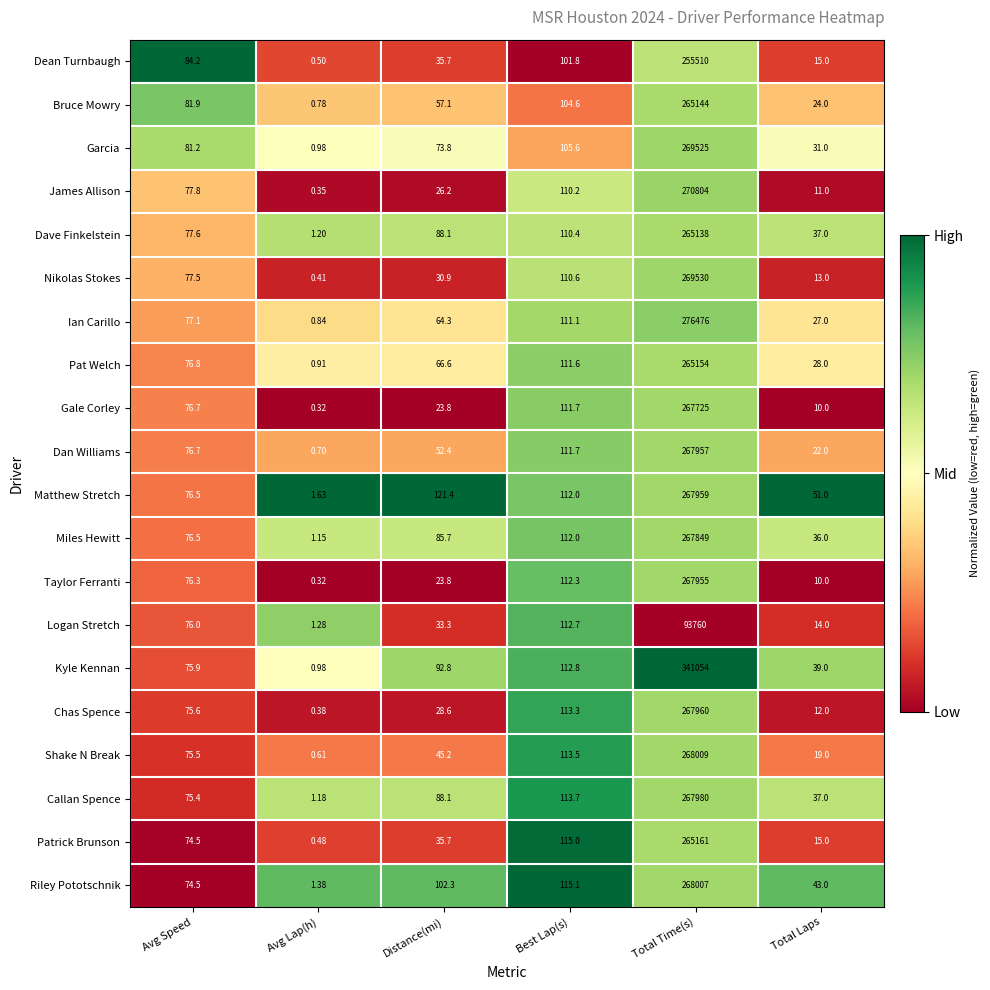

Which series has the largest total across all categories?

Kyle Kennan